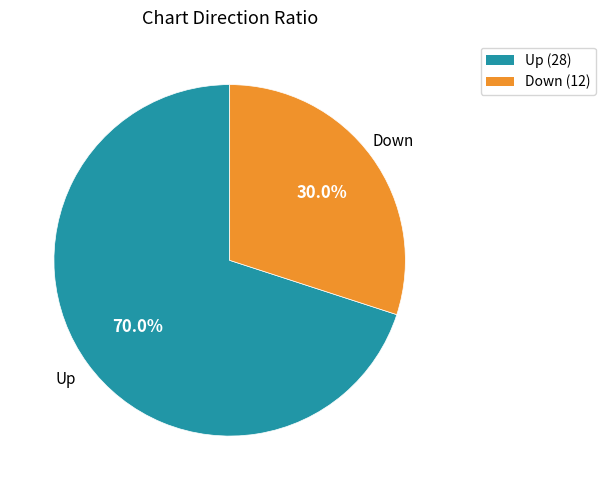

Does any single category account for the majority?

Yes